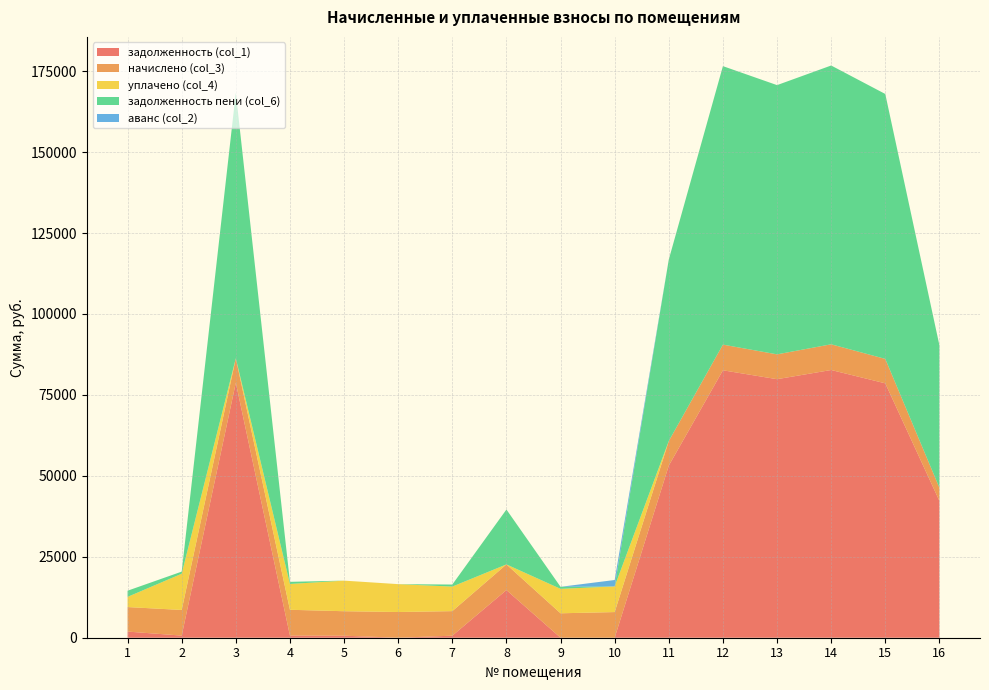

Reading left to right, what are all the values shown in this chart?

задолженность (col_1): 1897.1	659.5	78747.4	663.9	622.9	0.0	631.7	14715.7	2.4	0.0	53166.4	82594.6	79850.6	82685.9	78569.9	42256.9
начислено (col_3): 7571.8	7914.4	7563.0	7967.0	7563.0	7940.8	7580.6	7923.1	7545.5	7923.1	7589.4	7932.0	7668.5	7940.8	7545.5	4058.2
уплачено (col_4): 3147.4	11182.7	0.0	7967.0	9446.3	8604.4	7580.6	0.0	7545.5	7923.1	0.0	0.0	0.0	0.0	0.0	0.0
задолженность пени (col_6): 1901.9	659.6	82005.5	663.9	0.0	0.0	631.7	16957.0	628.8	0.0	56051.7	86011.6	83154.1	86106.7	81820.4	44005.2
аванс (col_2): 0.0	0.0	0.0	0.0	0.0	4.8	0.0	0.0	0.0	1980.8	0.0	0.0	0.0	0.0	0.0	0.0